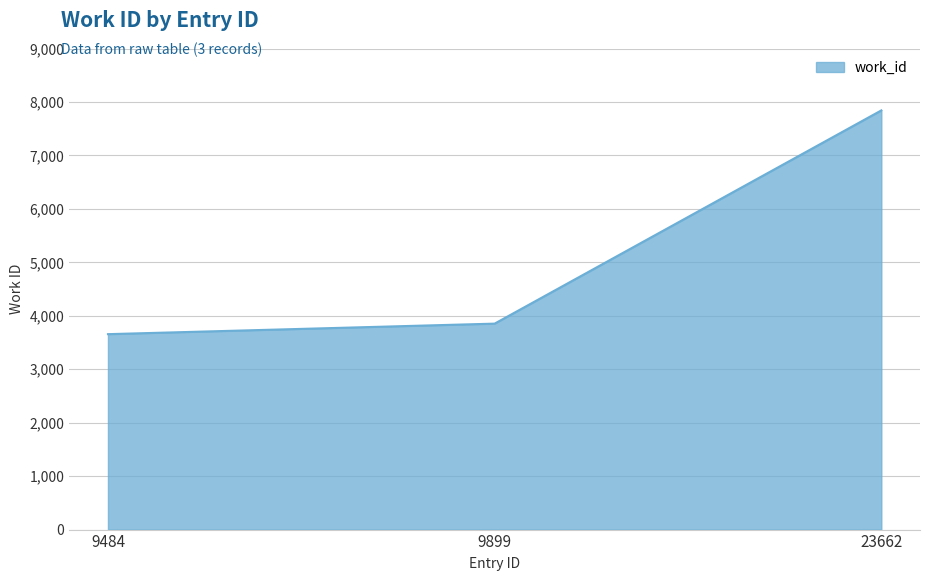

Rank the categories by value from lowest to highest.

9484, 9899, 23662